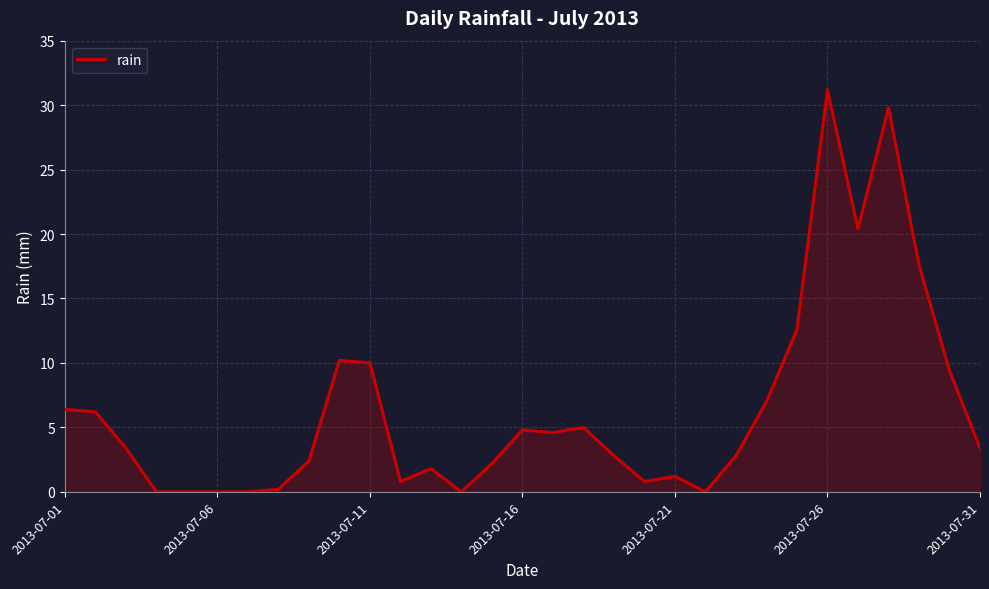

What is the maximum value shown in the chart?

31.2